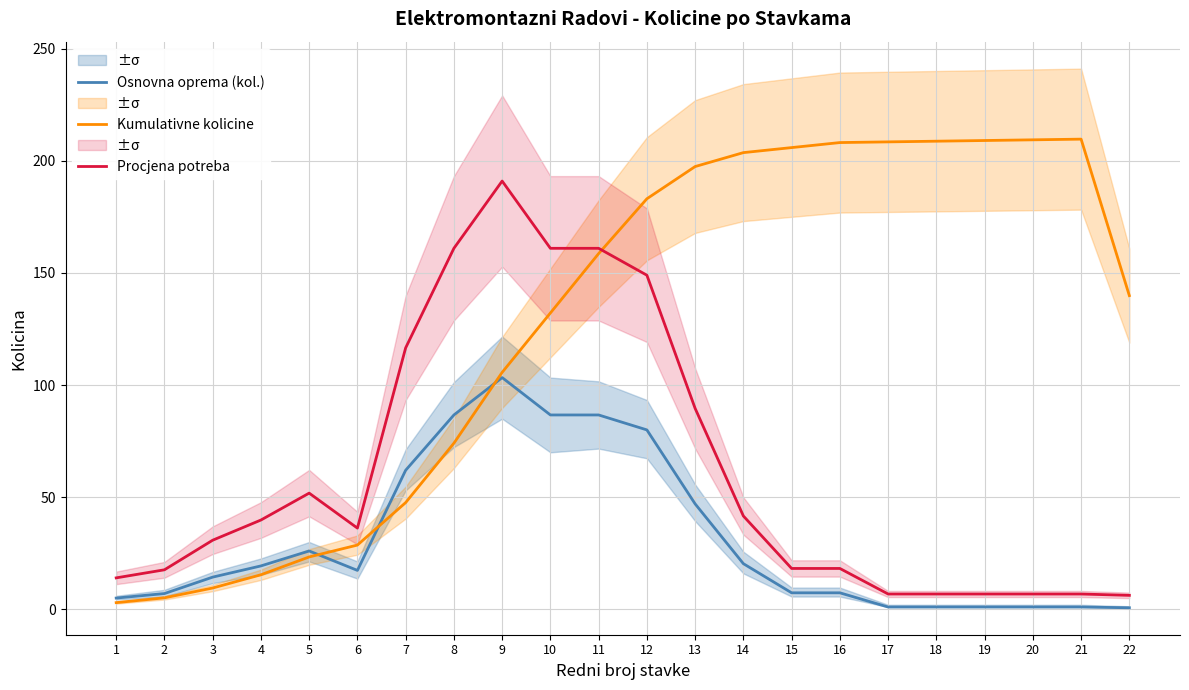

Rank the categories by Procjena potreba value from highest to lowest.

9, 8, 10, 11, 12, 7, 13, 5, 14, 4, 6, 3, 15, 16, 2, 1, 17, 18, 19, 20, 21, 22